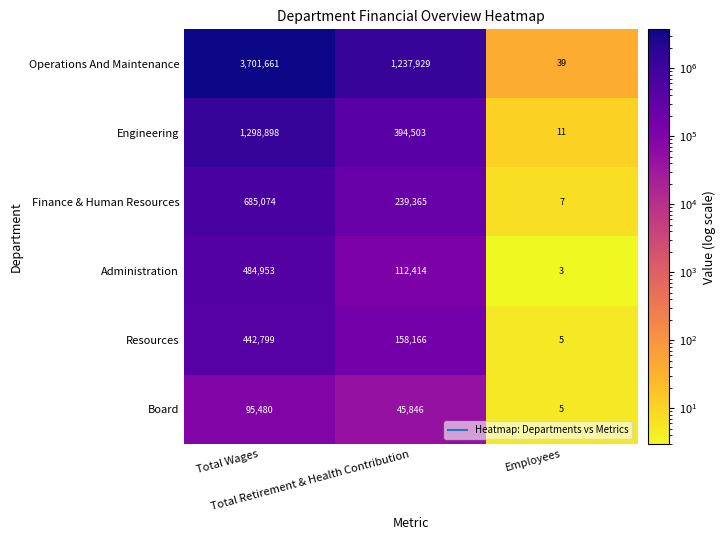

Which series has the largest total across all categories?

Operations And Maintenance